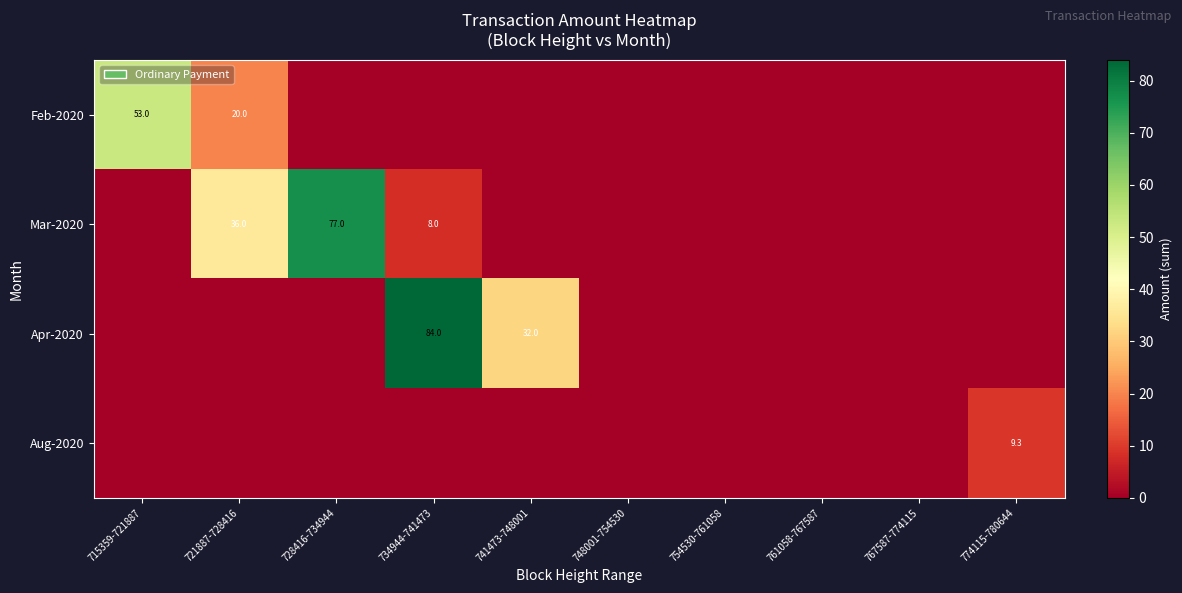

The value of Apr-2020 at 715359-721887 is -31.8. True or false?

False